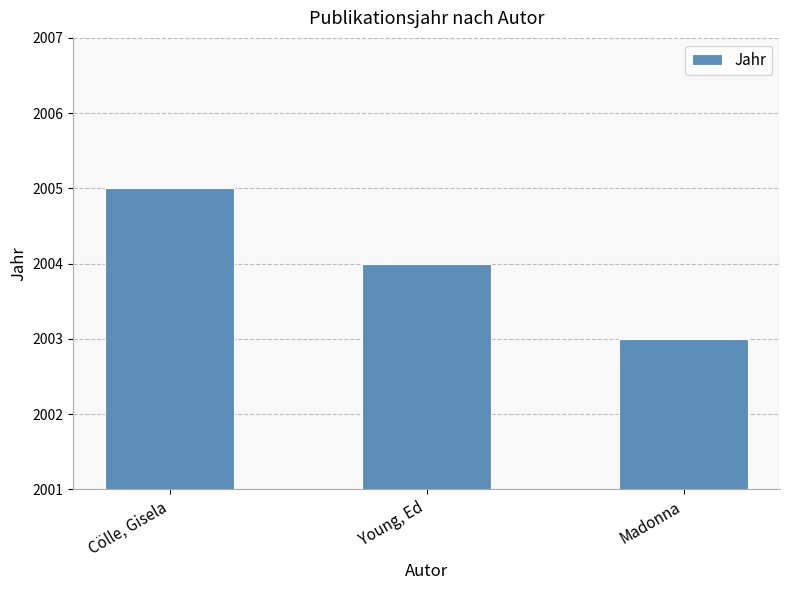

What is the label of the 1st bar from the right?

Madonna